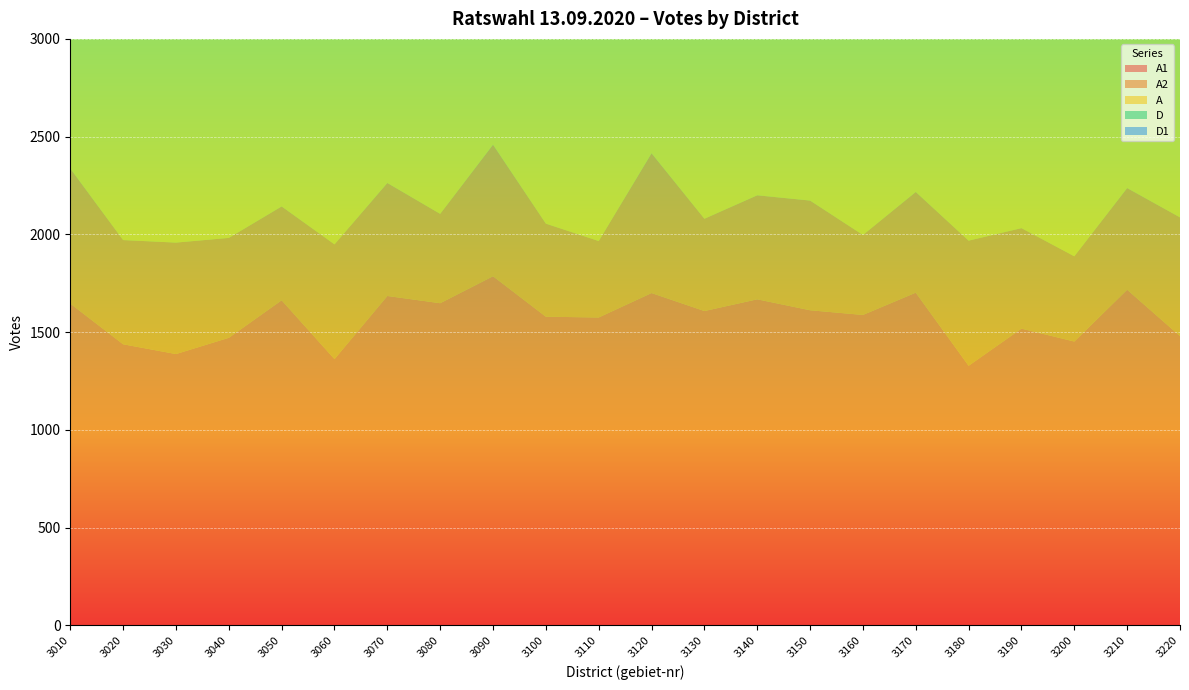

Reading left to right, list all the values displayed in this chart.

A1: 3010=1646	3020=1438	3030=1388	3040=1471	3050=1663	3060=1362	3070=1685	3080=1648	3090=1786	3100=1579	3110=1575	3120=1700	3130=1608	3140=1668	3150=1612	3160=1588	3170=1702	3180=1328	3190=1518	3200=1452	3210=1717	3220=1480
A2: 3010=691	3020=533	3030=570	3040=511	3050=480	3060=587	3070=578	3080=457	3090=673	3100=476	3110=391	3120=715	3130=472	3140=532	3150=561	3160=409	3170=515	3180=640	3190=514	3200=436	3210=520	3220=607
A: 3010=2337	3020=1971	3030=1958	3040=1982	3050=2143	3060=1949	3070=2263	3080=2105	3090=2459	3100=2055	3110=1966	3120=2415	3130=2080	3140=2200	3150=2173	3160=1997	3170=2217	3180=1968	3190=2032	3200=1888	3210=2237	3220=2087
D: 3010=945	3020=1102	3030=1130	3040=968	3050=1106	3060=1141	3070=1006	3080=977	3090=1337	3100=1065	3110=988	3120=1408	3130=999	3140=1180	3150=1148	3160=987	3170=1175	3180=1127	3190=983	3200=929	3210=1151	3220=1190
D1: 3010=185	3020=245	3030=240	3040=255	3050=283	3060=223	3070=246	3080=265	3090=301	3100=329	3110=278	3120=266	3130=253	3140=281	3150=275	3160=231	3170=264	3180=221	3190=195	3200=169	3210=339	3220=241